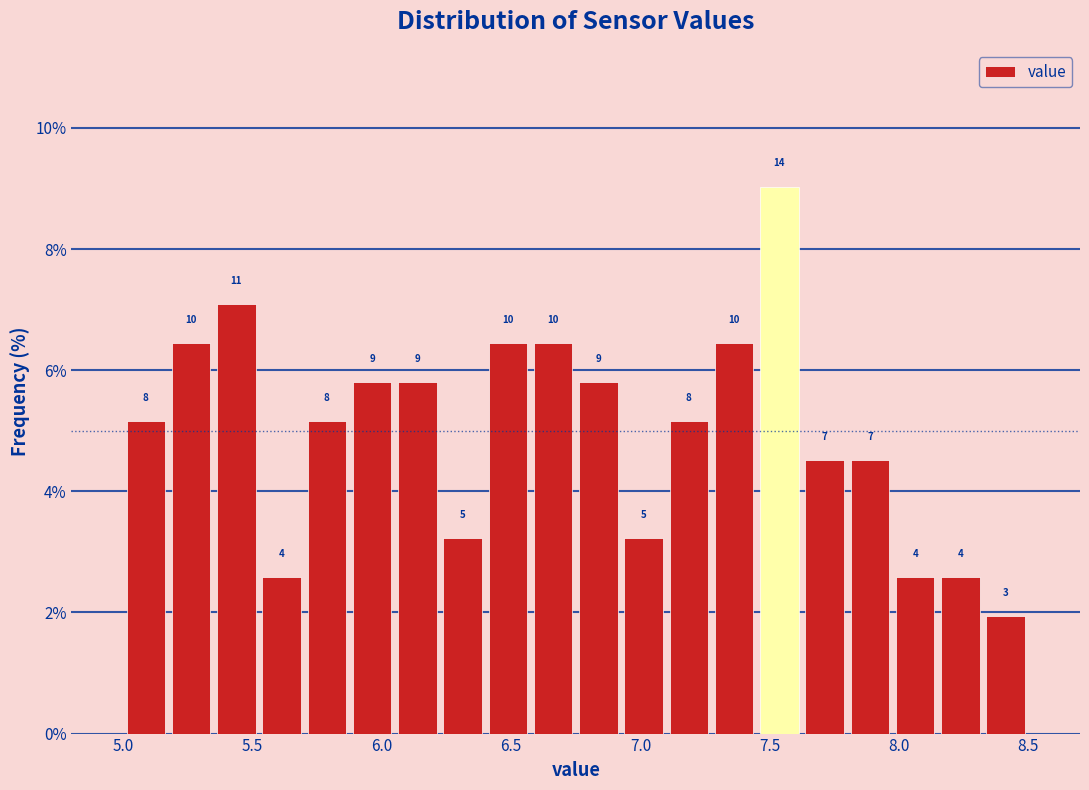

Read against the x-axis, roughly where is the centre of the tallest bar?

7.55